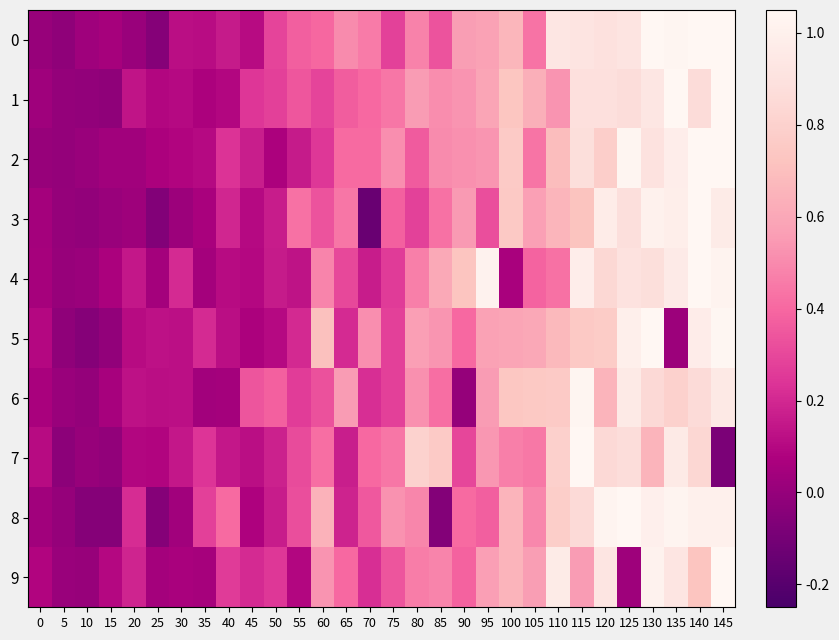

Reading left to right, what are all the values shown in this chart?

0: 0=0.0	5=-0.0	10=0.0	15=0.1	20=0.0	25=-0.0	30=0.1	35=0.1	40=0.2	45=0.1	50=0.3	55=0.4	60=0.4	65=0.5	70=0.5	75=0.3	80=0.5	85=0.3	90=0.6	95=0.6	100=0.7	105=0.4	110=0.9	115=0.9	120=0.9	125=0.9	130=1.1	135=1.0	140=1.1	145=1.1
1: 0=0.0	5=-0.0	10=-0.0	15=-0.0	20=0.1	25=0.1	30=0.1	35=0.1	40=0.1	45=0.2	50=0.3	55=0.3	60=0.3	65=0.4	70=0.4	75=0.4	80=0.6	85=0.5	90=0.5	95=0.6	100=0.7	105=0.6	110=0.5	115=0.9	120=0.9	125=0.9	130=0.9	135=1.1	140=0.9	145=1.1
2: 0=0.0	5=-0.0	10=0.0	15=0.0	20=0.0	25=0.1	30=0.1	35=0.1	40=0.2	45=0.2	50=0.1	55=0.2	60=0.3	65=0.4	70=0.4	75=0.5	80=0.4	85=0.5	90=0.5	95=0.5	100=0.8	105=0.4	110=0.7	115=0.9	120=0.8	125=1.0	130=0.9	135=1.0	140=1.1	145=1.1
3: 0=0.0	5=0.0	10=-0.0	15=0.0	20=0.0	25=-0.1	30=0.0	35=0.1	40=0.2	45=0.1	50=0.2	55=0.4	60=0.3	65=0.4	70=-0.1	75=0.4	80=0.3	85=0.4	90=0.6	95=0.3	100=0.8	105=0.6	110=0.7	115=0.7	120=1.0	125=0.9	130=1.0	135=1.0	140=1.1	145=1.0
4: 0=0.1	5=0.0	10=0.0	15=0.1	20=0.2	25=0.0	30=0.2	35=0.0	40=0.1	45=0.1	50=0.2	55=0.1	60=0.5	65=0.3	70=0.2	75=0.3	80=0.5	85=0.6	90=0.7	95=1.0	100=0.1	105=0.4	110=0.4	115=1.0	120=0.8	125=0.9	130=0.9	135=1.0	140=1.1	145=1.0
5: 0=0.1	5=-0.0	10=-0.0	15=-0.0	20=0.1	25=0.1	30=0.1	35=0.2	40=0.1	45=0.1	50=0.1	55=0.2	60=0.7	65=0.2	70=0.5	75=0.3	80=0.6	85=0.5	90=0.4	95=0.6	100=0.6	105=0.6	110=0.7	115=0.8	120=0.8	125=1.0	130=1.1	135=0.0	140=1.0	145=1.0
6: 0=0.1	5=0.0	10=-0.0	15=0.1	20=0.1	25=0.1	30=0.1	35=0.0	40=0.0	45=0.3	50=0.4	55=0.3	60=0.3	65=0.6	70=0.2	75=0.3	80=0.5	85=0.4	90=-0.0	95=0.6	100=0.7	105=0.7	110=0.8	115=1.0	120=0.7	125=1.0	130=0.8	135=0.8	140=0.9	145=0.9
7: 0=0.1	5=-0.0	10=0.0	15=-0.0	20=0.1	25=0.1	30=0.1	35=0.2	40=0.1	45=0.1	50=0.2	55=0.3	60=0.4	65=0.2	70=0.4	75=0.4	80=0.8	85=0.8	90=0.3	95=0.5	100=0.5	105=0.4	110=0.8	115=1.1	120=0.9	125=0.9	130=0.7	135=1.0	140=0.8	145=-0.1
8: 0=0.0	5=0.0	10=-0.0	15=-0.0	20=0.2	25=-0.0	30=0.0	35=0.3	40=0.4	45=0.1	50=0.2	55=0.3	60=0.6	65=0.2	70=0.3	75=0.5	80=0.5	85=-0.1	90=0.4	95=0.4	100=0.7	105=0.5	110=0.8	115=0.9	120=1.0	125=1.1	130=1.0	135=1.0	140=1.0	145=1.0
9: 0=0.1	5=0.0	10=0.0	15=0.1	20=0.2	25=0.0	30=0.1	35=0.1	40=0.3	45=0.2	50=0.3	55=0.1	60=0.5	65=0.4	70=0.2	75=0.3	80=0.5	85=0.5	90=0.4	95=0.6	100=0.7	105=0.6	110=1.0	115=0.6	120=0.9	125=0.0	130=1.0	135=0.9	140=0.7	145=1.0